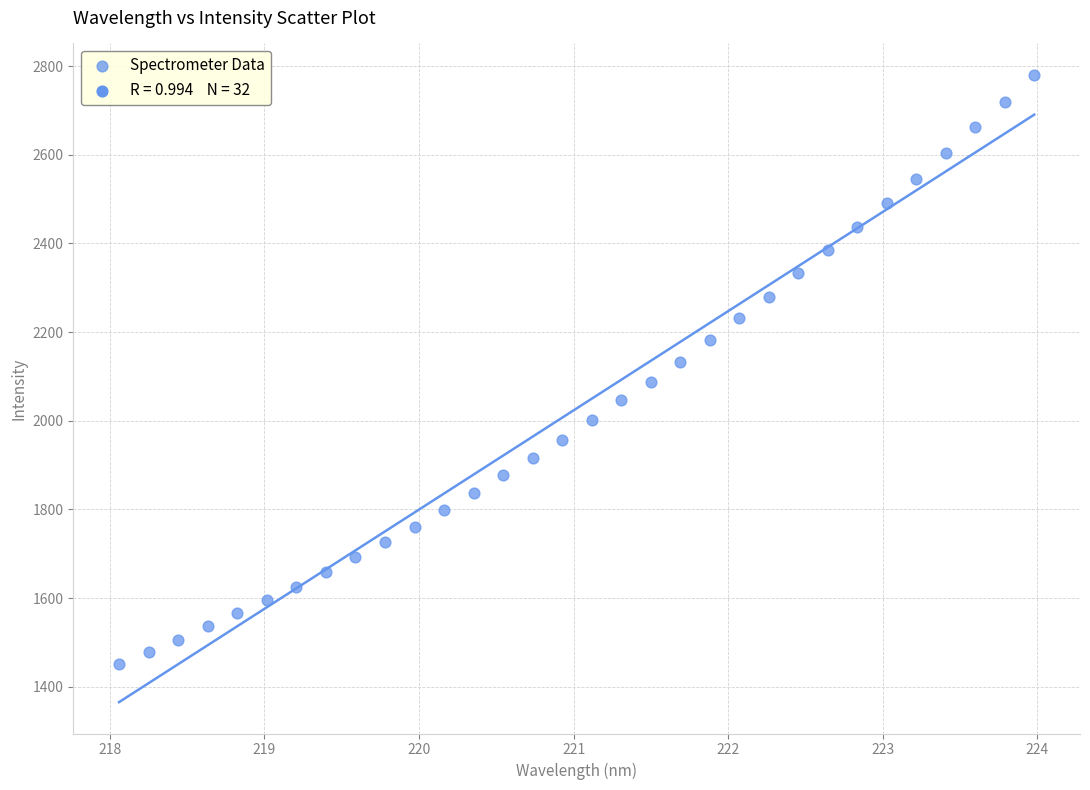

What is the range of Y values (max minus min)?

1328.9